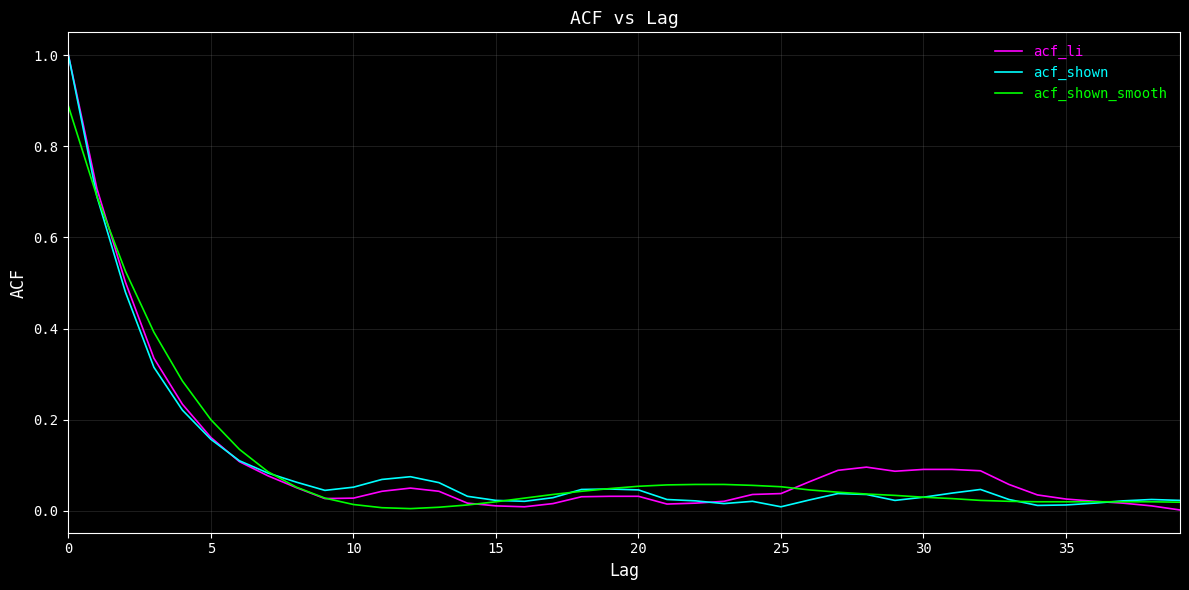

What are all the series names shown in the legend?

acf_li, acf_shown, acf_shown_smooth